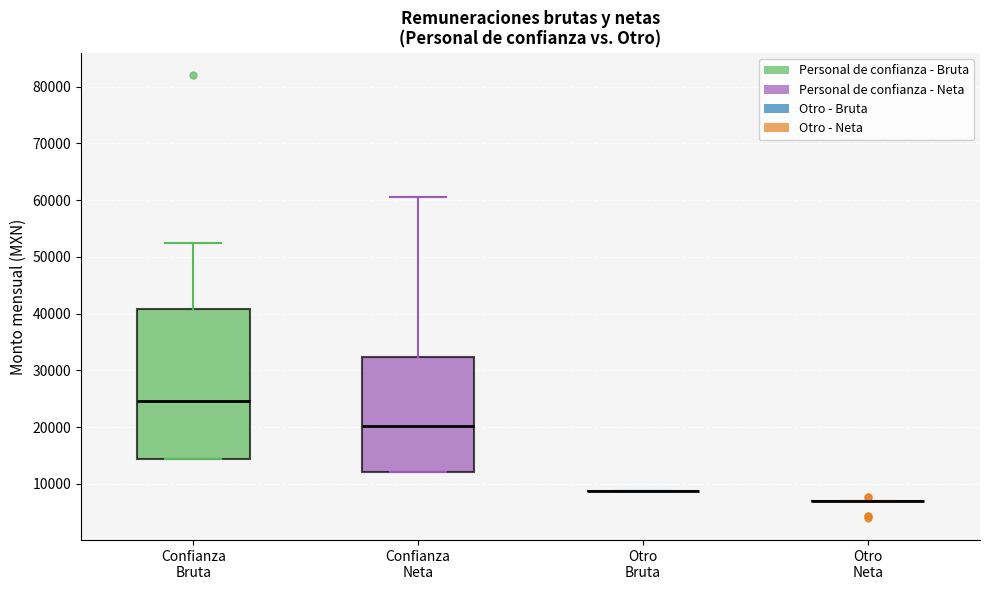

Reading left to right, read every box against the y-axis: the position of its median line, the range the box covers, and the ends of its whiskers. The values are not printed on the chart, so give them approximately, as read against the axis.

Confianza Bruta: median 25000, box 14000 to 41000, whiskers 14000 to 52000
Confianza Neta: median 20000, box 12000 to 32000, whiskers 12000 to 61000
Otro Bruta: box collapsed to a line at 9000, whiskers 9000 to 9000
Otro Neta: box collapsed to a line at 7000, whiskers 7000 to 7000